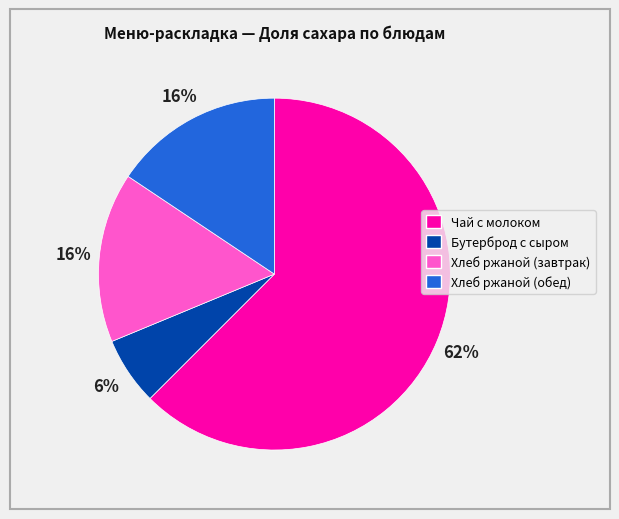

Which has a higher value, Чай с молоком or Хлеб ржаной (завтрак)?

Чай с молоком